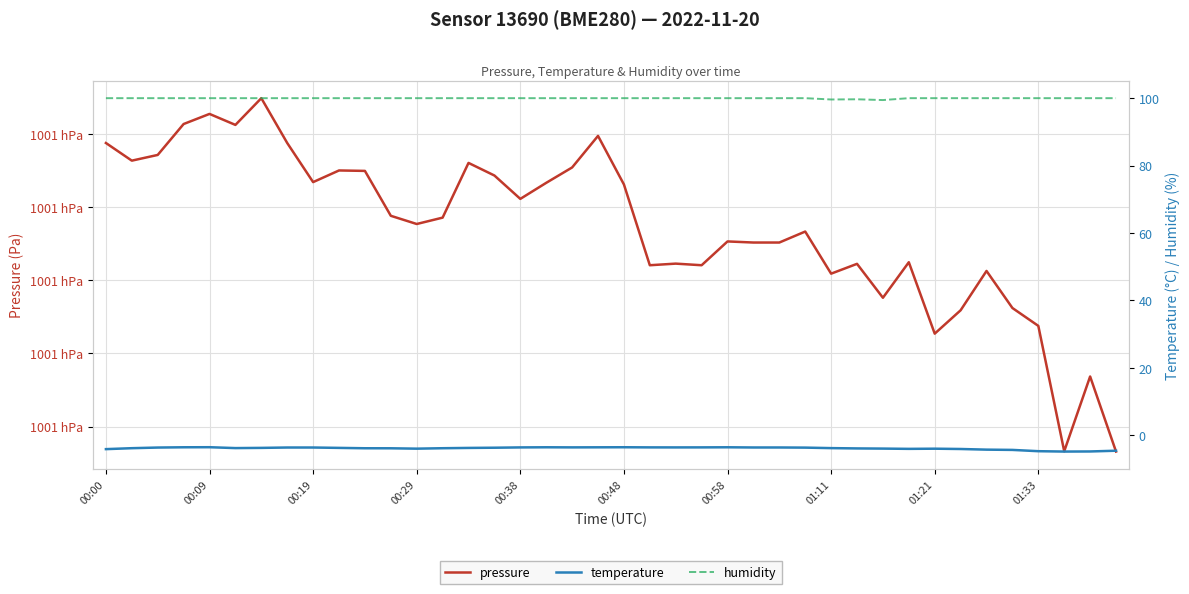

The humidity series shows 63.2 at 01:21. True or false?

False